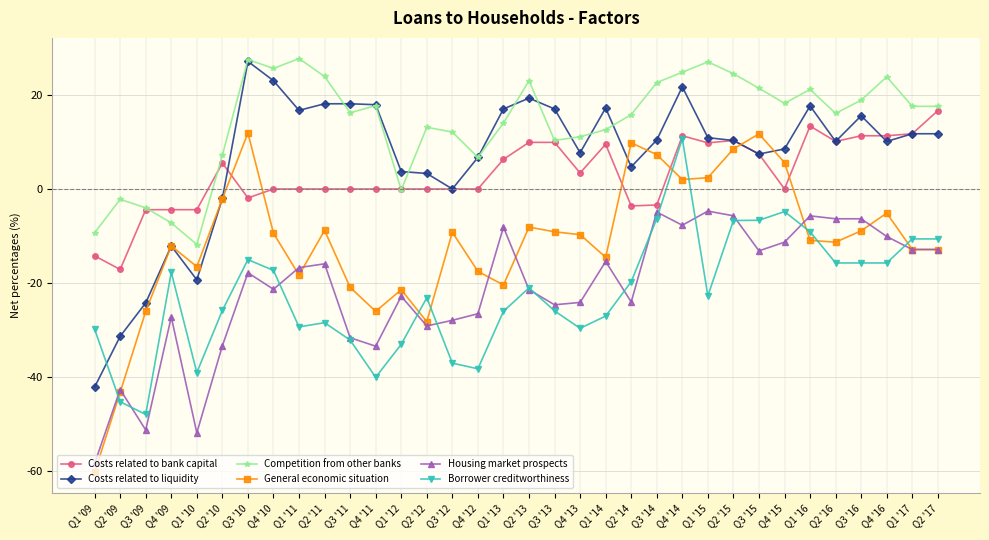

Which series changed the most between Q2 '09 and Q4 '15?

General economic situation